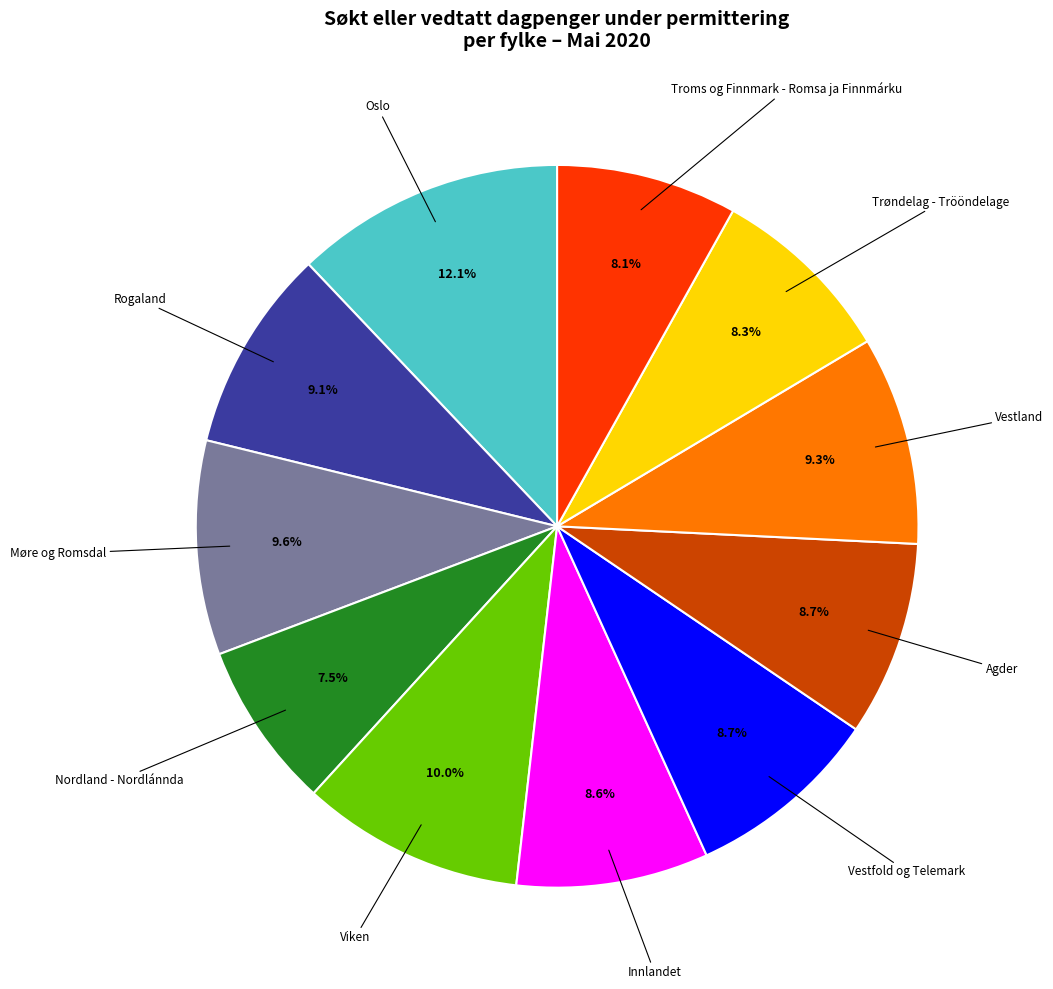

Is there any slice that represents more than half of the pie?

No